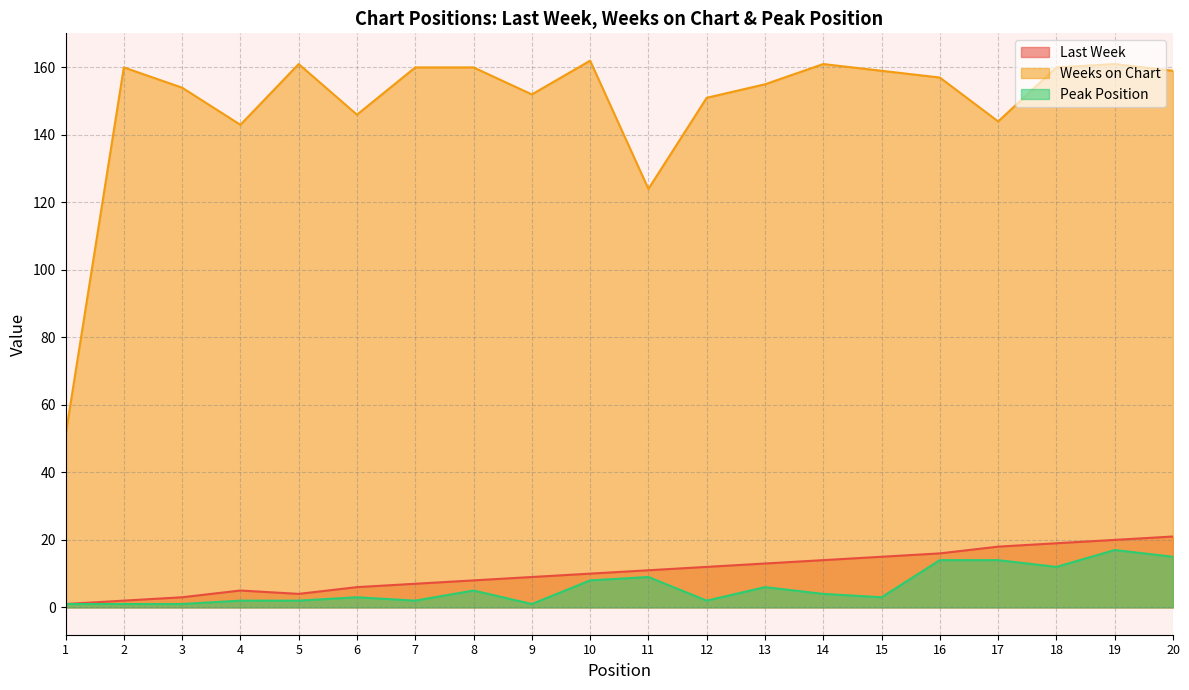

How many data points in Last Week are above 11?

9